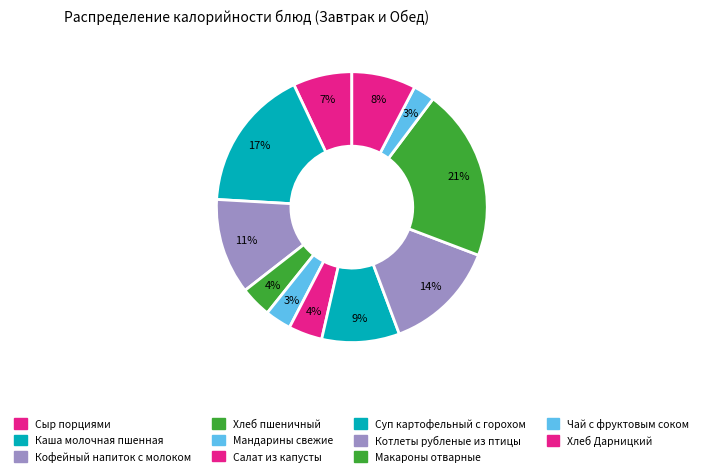

How many slices are in this pie chart?

11